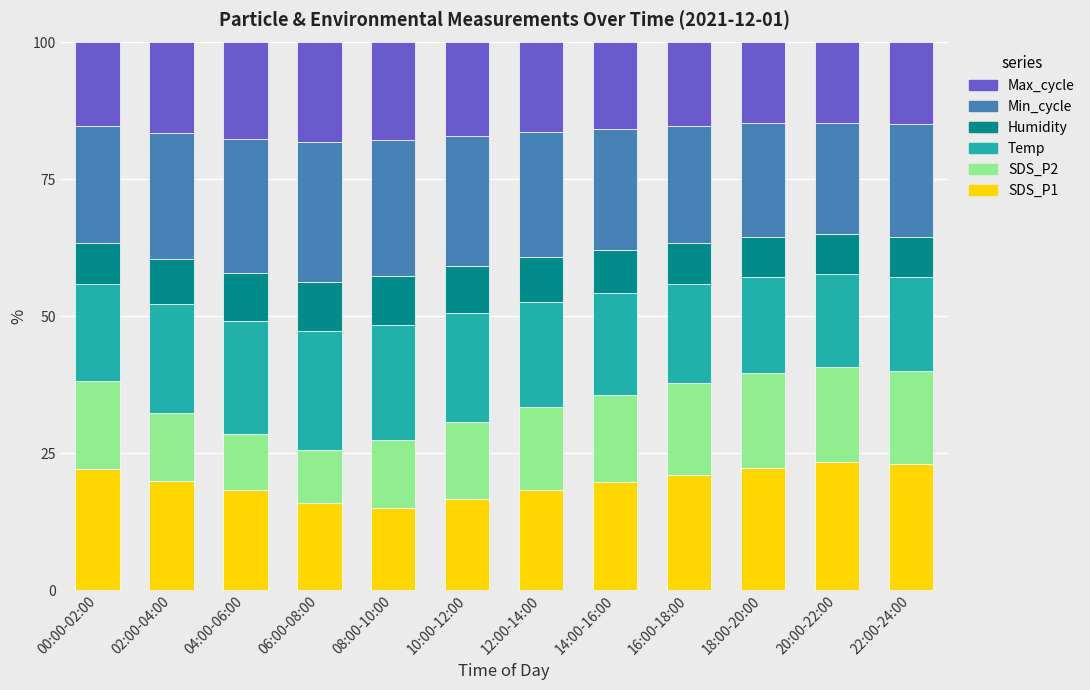

What is the average value of the SDS_P1 series?

19.6